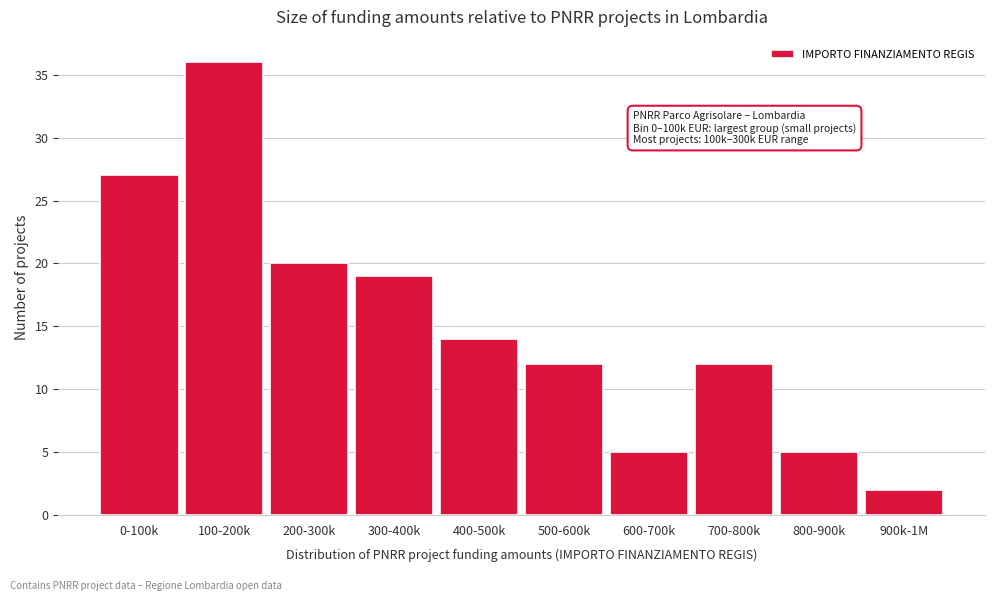

Reading left to right, extract all data points from this chart.

27	36	20	19	14	12	5	12	5	2